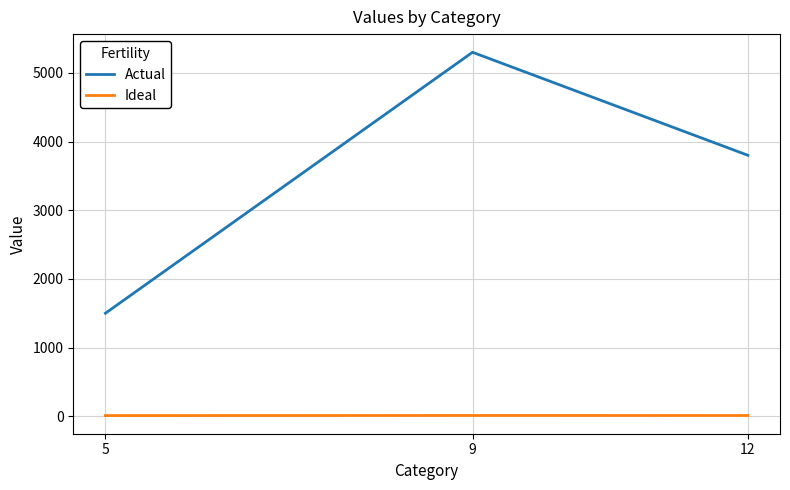

What is the average value of the Ideal series?

11.0